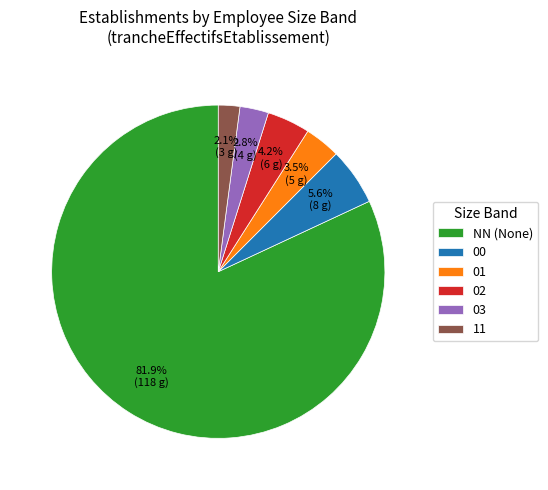

Do 00 and 01 together represent more than half of the pie?

No